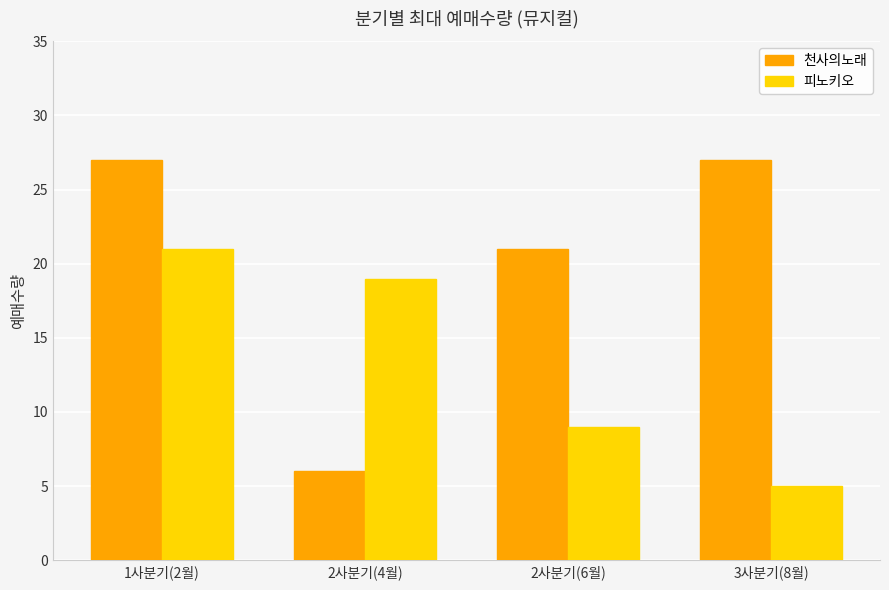

What is the label of the 3rd bar from the right?

2사분기(4월)